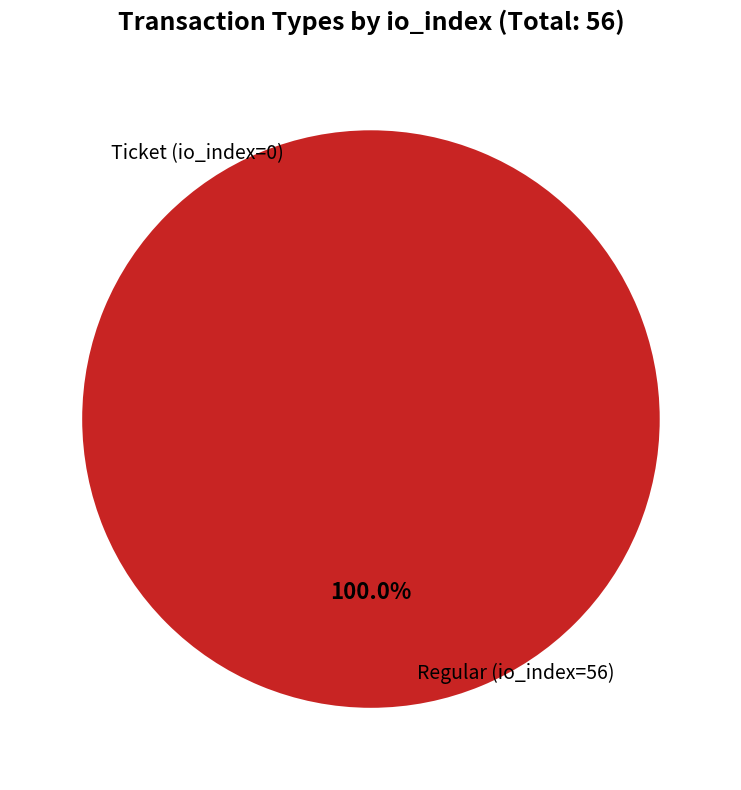

Which category has the biggest portion of the pie?

Regular (io_index=56)